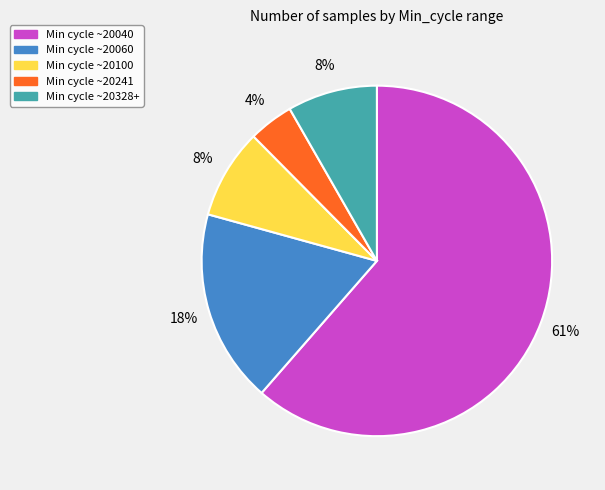

Which has a higher value, Min cycle ~20100 or Min cycle ~20241?

Min cycle ~20100